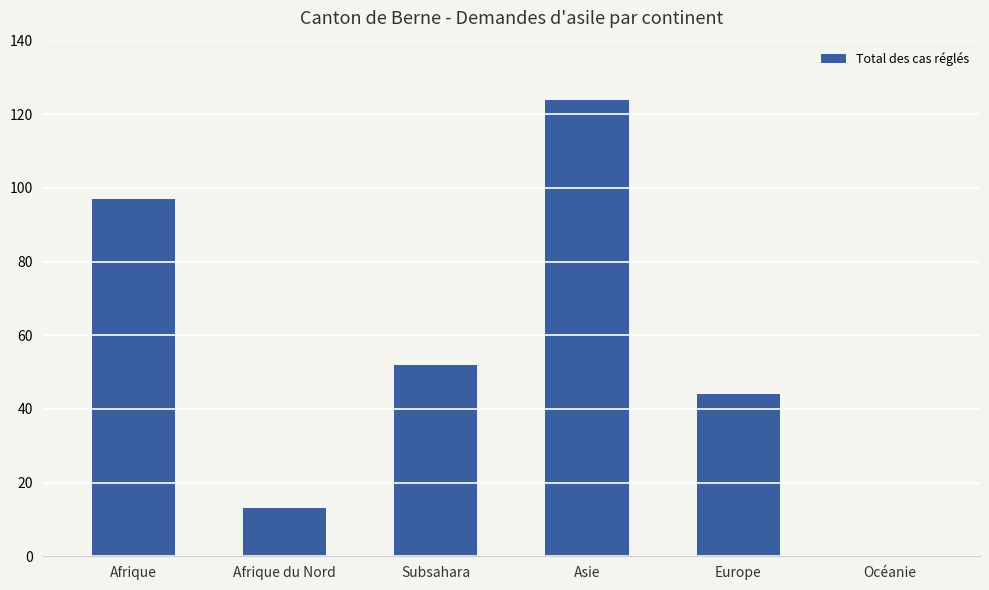

Does the chart contain stacked bars?

No